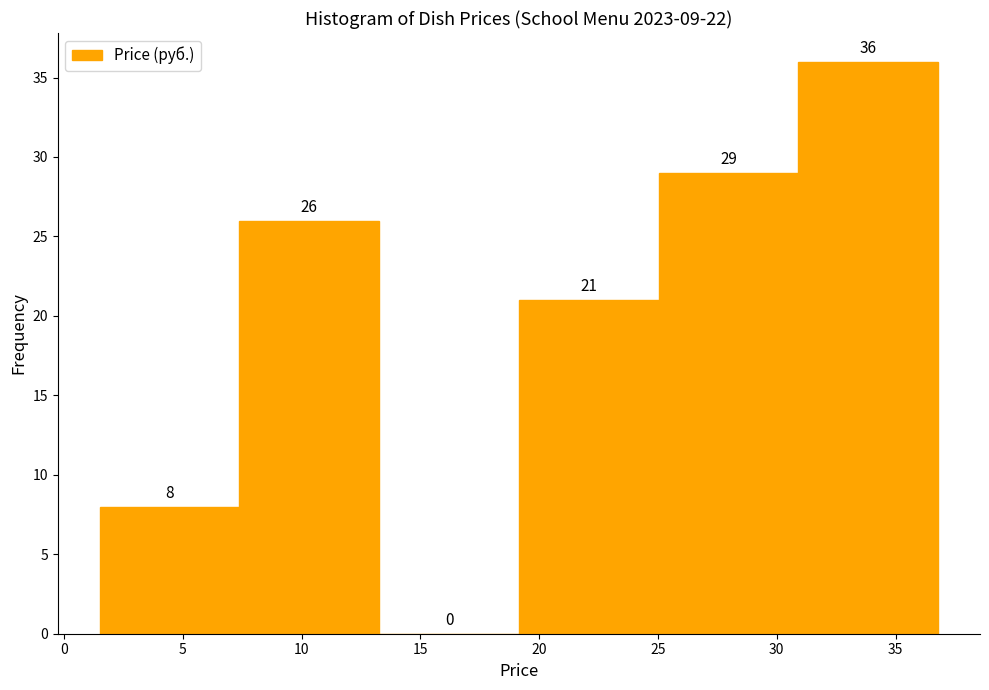

Reading left to right, transcribe this chart: for each bar, give the range it covers on the x-axis and its height. The bar edges are not printed on the chart, so give them approximately, as read against the axis.

1.5 to 7.5: 8
7.5 to 13.5: 26
13.5 to 19.0: 0
19.0 to 25.0: 21
25.0 to 31.0: 29
31.0 to 37.0: 36